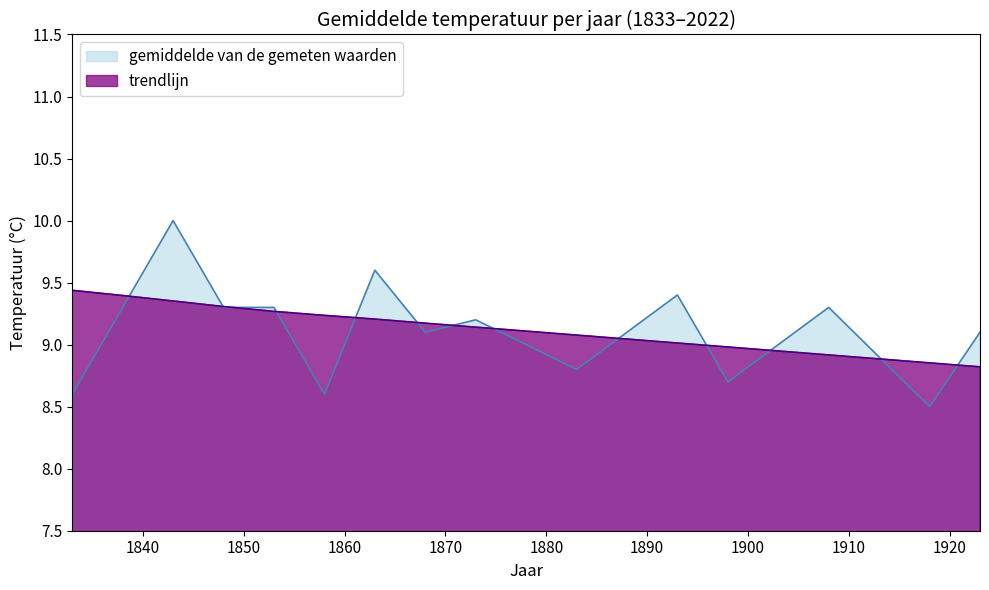

What is the difference between the maximum and minimum values in the trendlijn series?

0.6